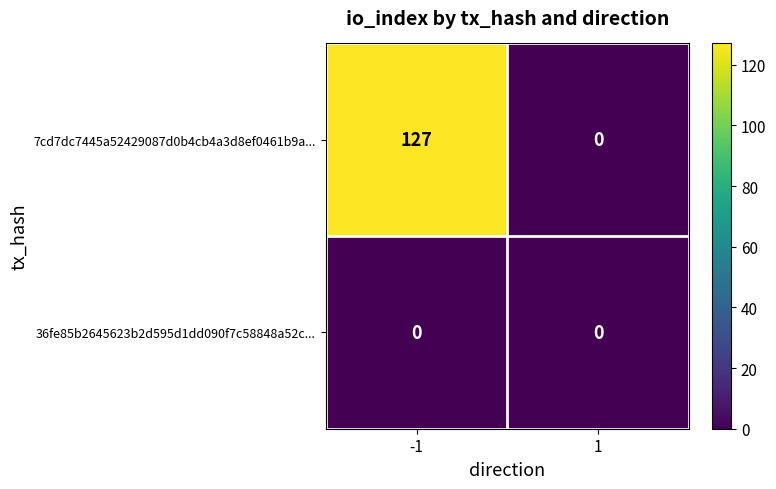

At how many categories does at least one series exceed 109?

1